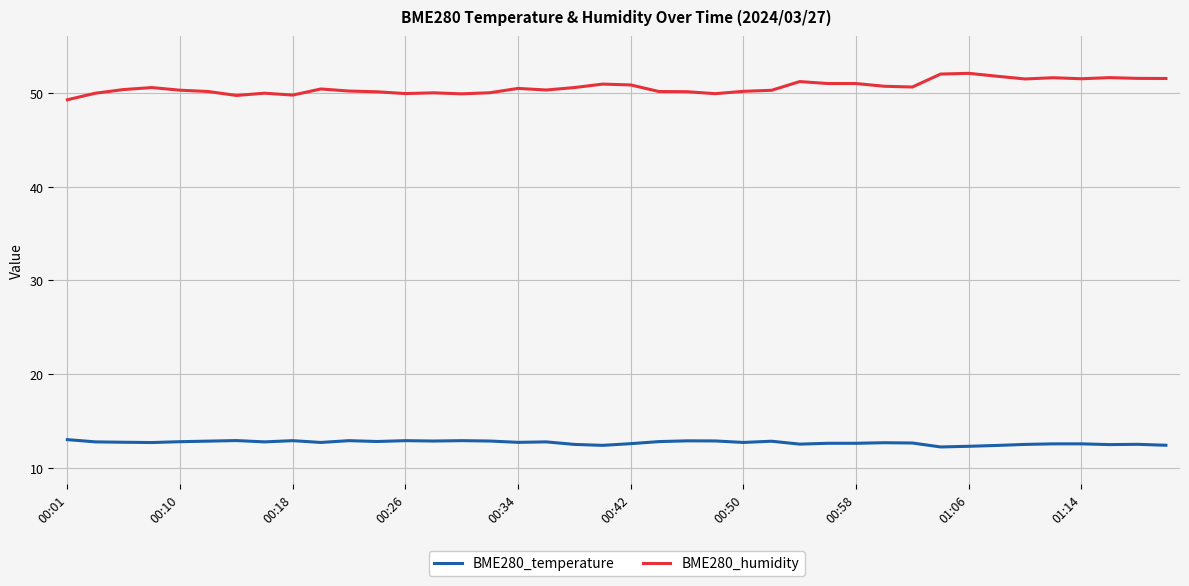

What is the maximum value for BME280_temperature?

13.0